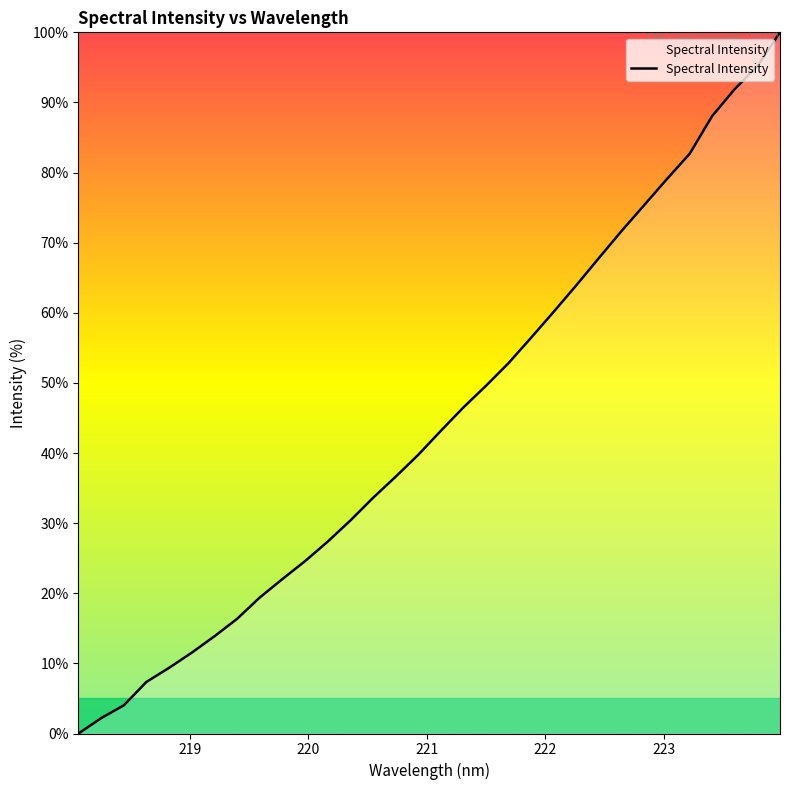

What is the difference between the maximum and minimum values?

100.0